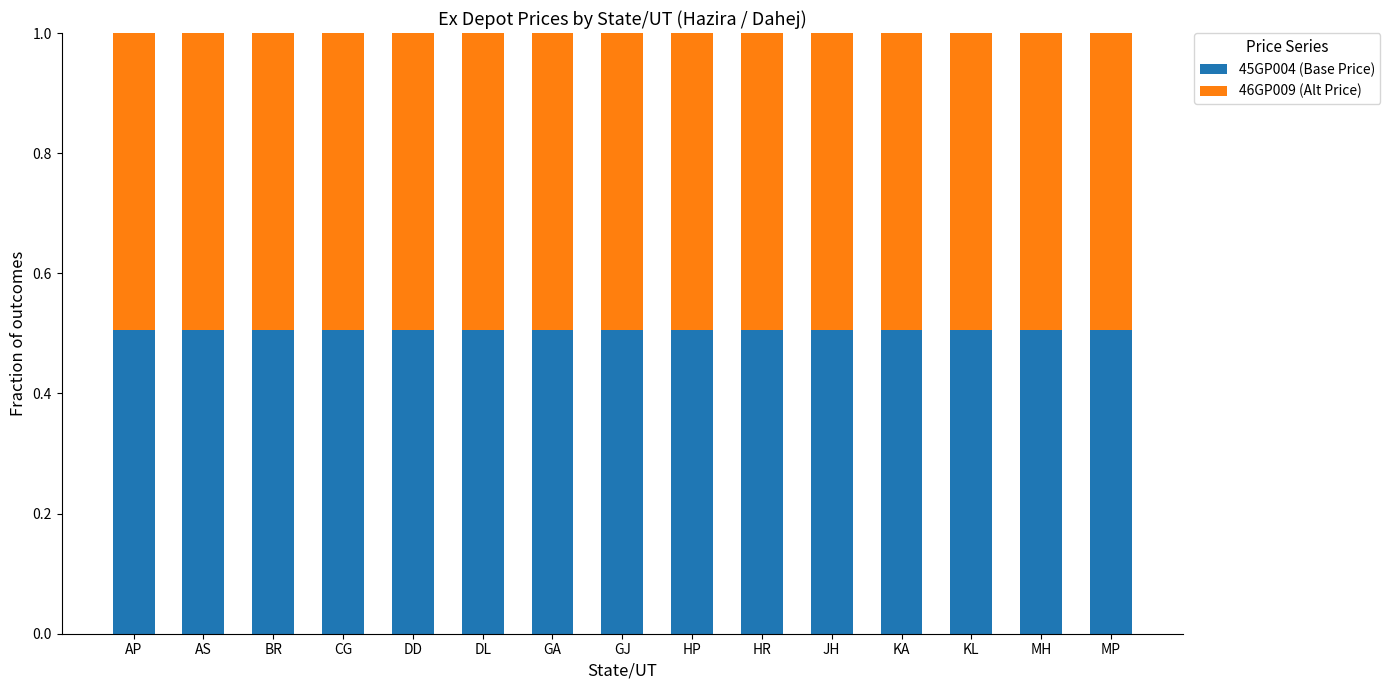

What is the lowest value of the 45GP004 (Base Price) series?

0.5